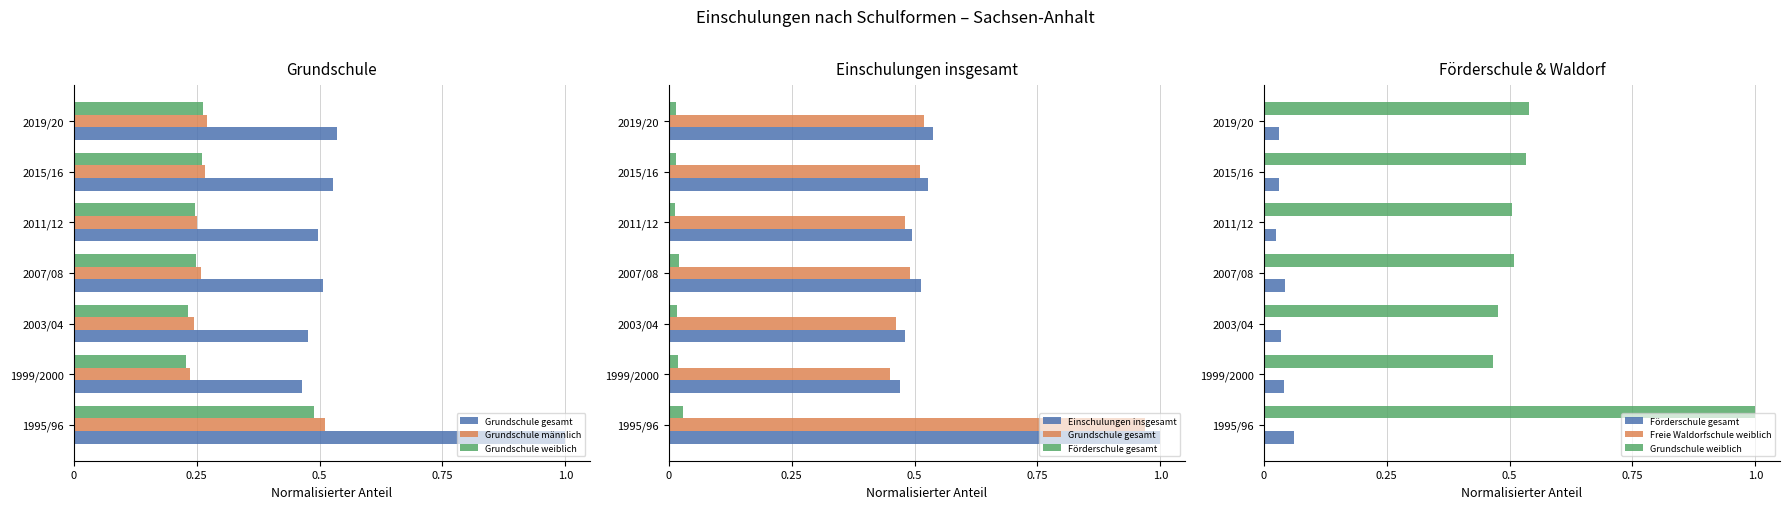

The Einschulungen insgesamt series shows 0.5 at 1999/2000. True or false?

True